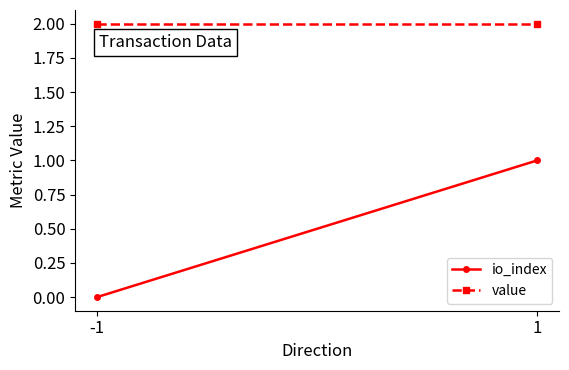

Count the io_index values in the range 0 to 1.

2